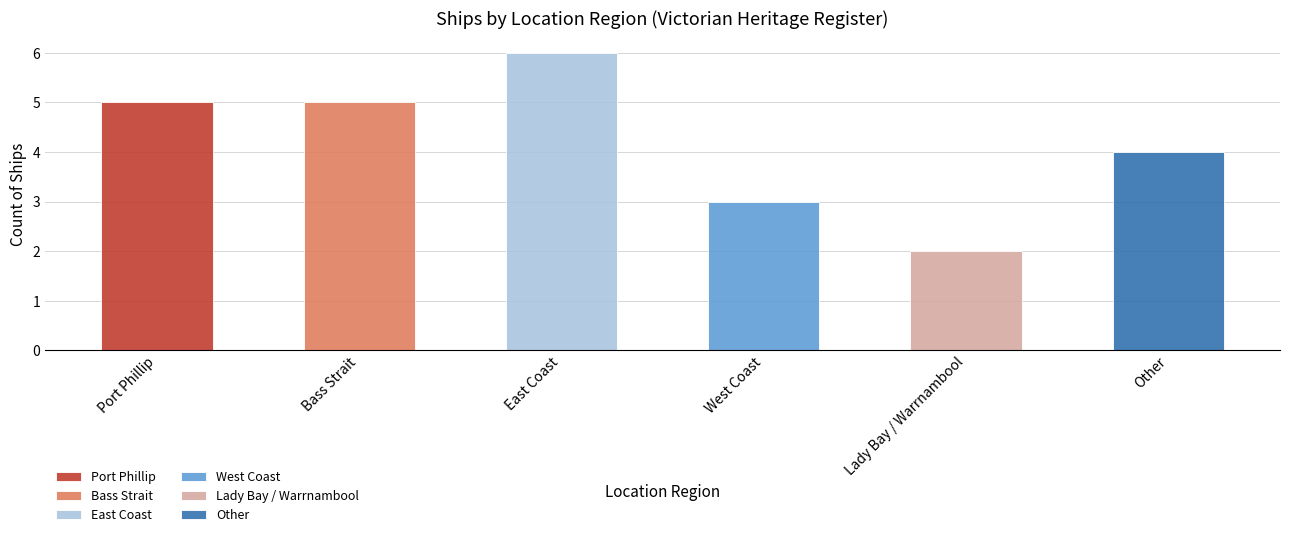

Rank the categories by value from lowest to highest.

Lady Bay / Warrnambool, West Coast, Other, Port Phillip, Bass Strait, East Coast